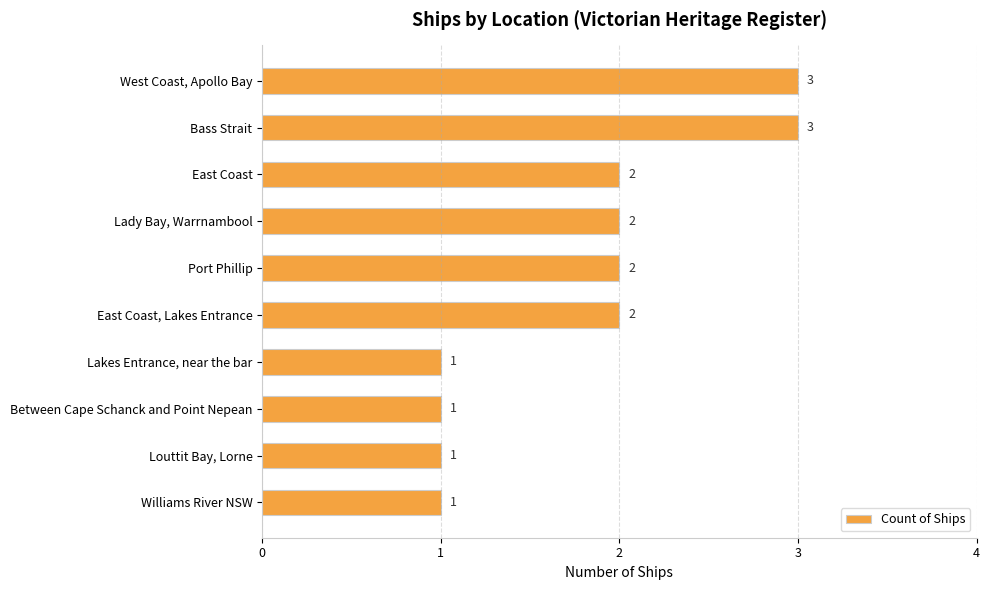

The value at Lady Bay, Warrnambool is 3. True or false?

False